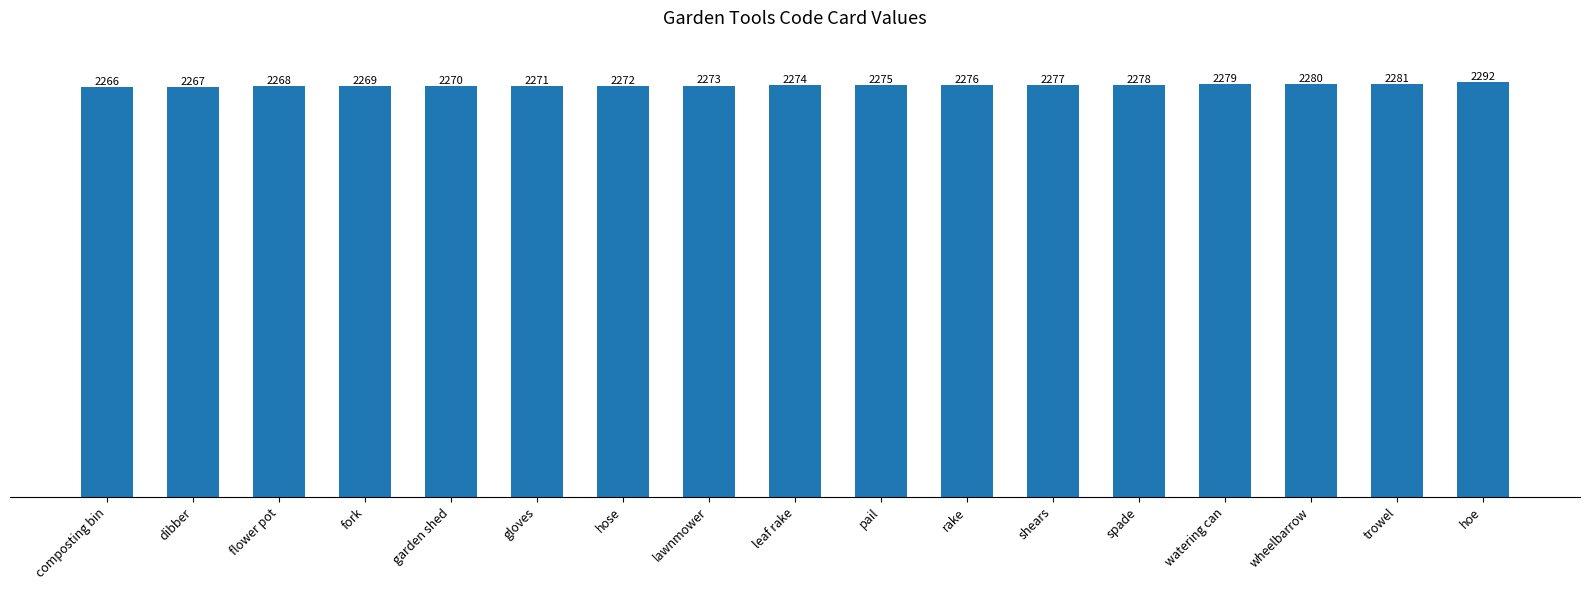

At which label is the value closest to 2279?

watering can